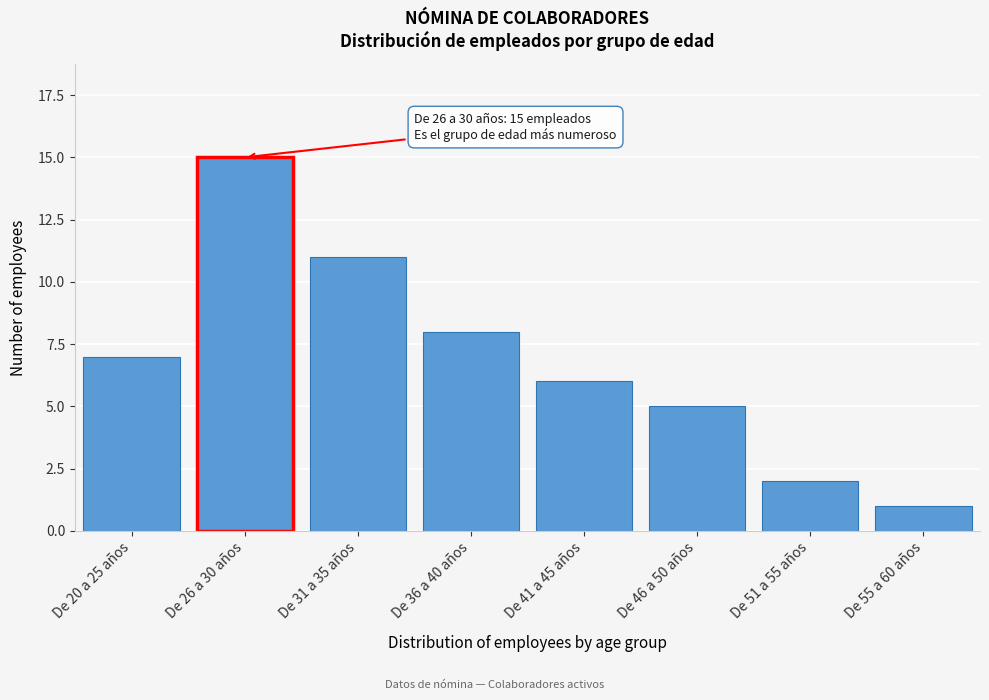

Reading left to right, list all the values displayed in this chart.

De 20 a 25 años=7	De 26 a 30 años=15	De 31 a 35 años=11	De 36 a 40 años=8	De 41 a 45 años=6	De 46 a 50 años=5	De 51 a 55 años=2	De 55 a 60 años=1